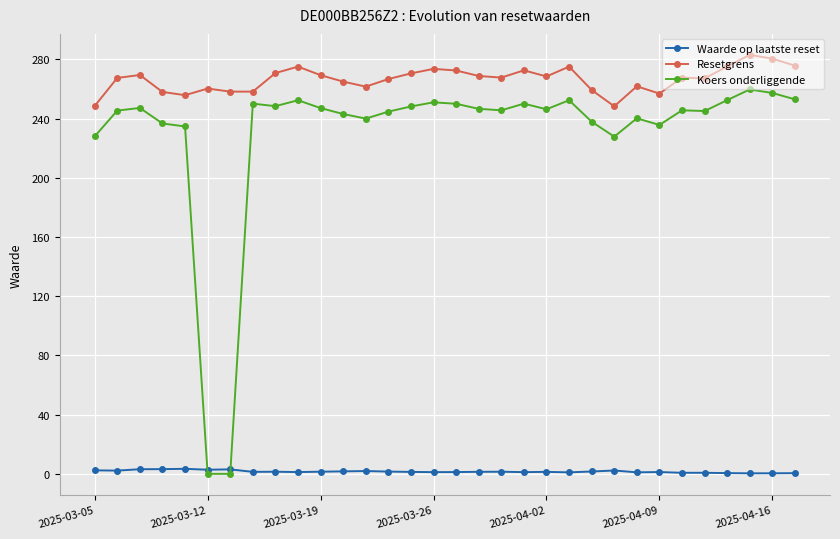

What is the value of the Koers onderliggende point at the 22nd from the left?

252.4